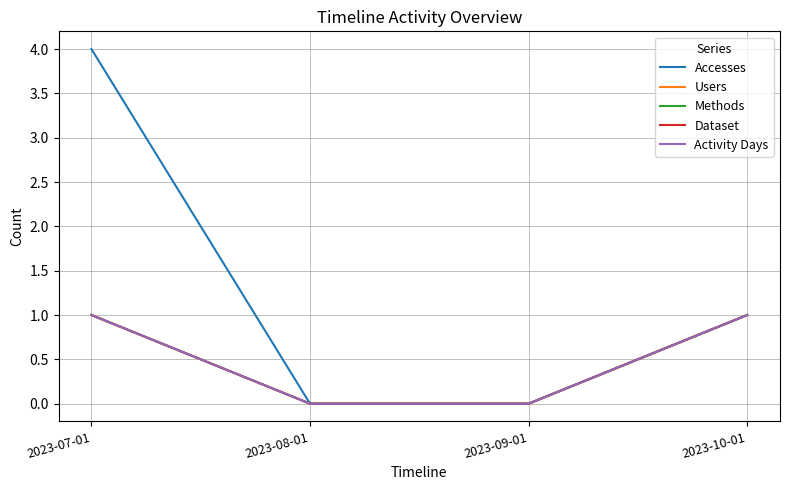

Which series changed the most between 2023-09-01 and 2023-10-01?

Accesses